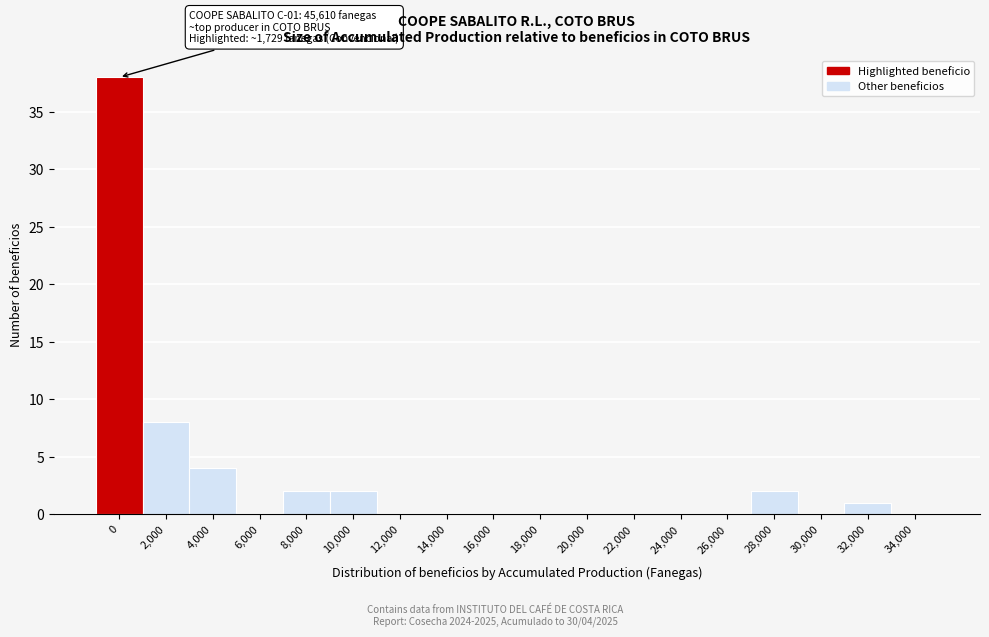

Reading left to right, extract all data points from this chart.

0=38	2,000=8	4,000=4	6,000=0	8,000=2	10,000=2	12,000=0	14,000=0	16,000=0	18,000=0	20,000=0	22,000=0	24,000=0	26,000=0	28,000=2	30,000=0	32,000=1	34,000=0